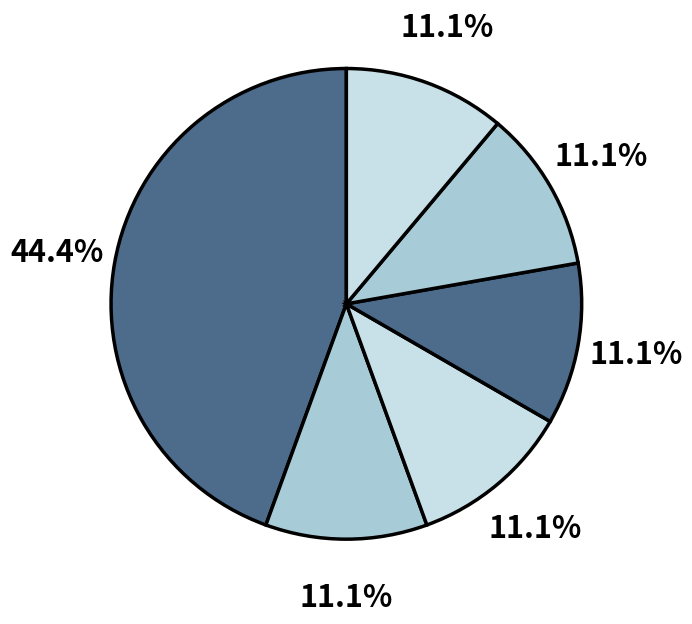

Count the number of slices in the pie.

6